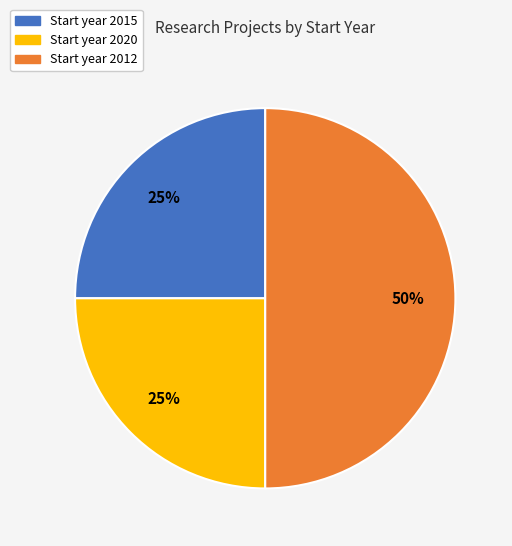

How many slices are in this pie chart?

3